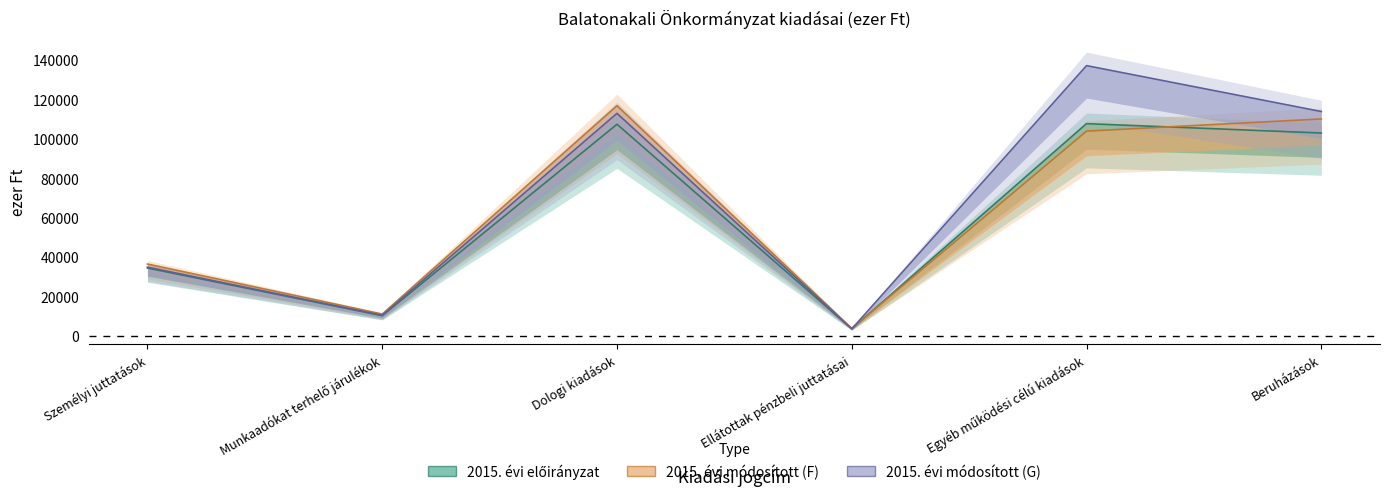

What is the average value of the 2015. évi módosított előirányzat col_6 series?

68842